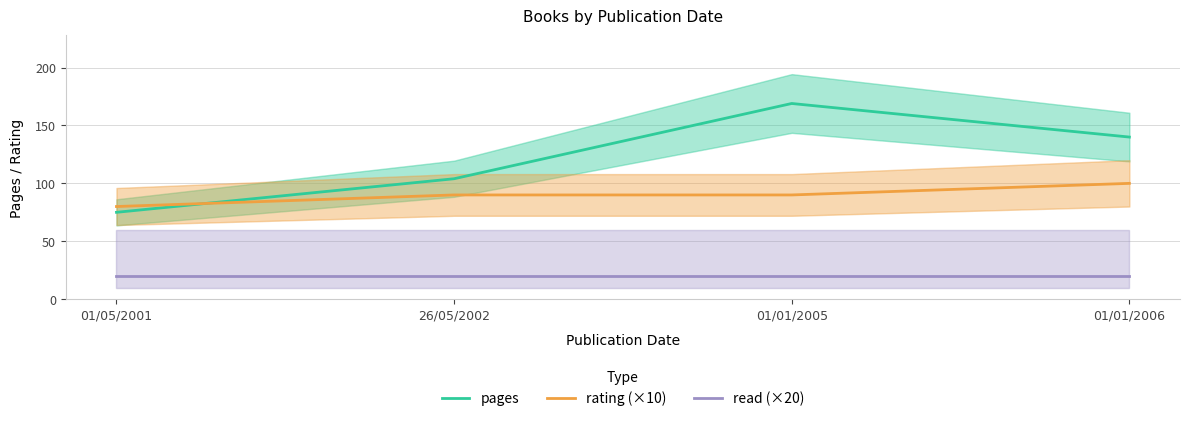

Is it true that read (×20) equals 28 at 01/01/2005?

False